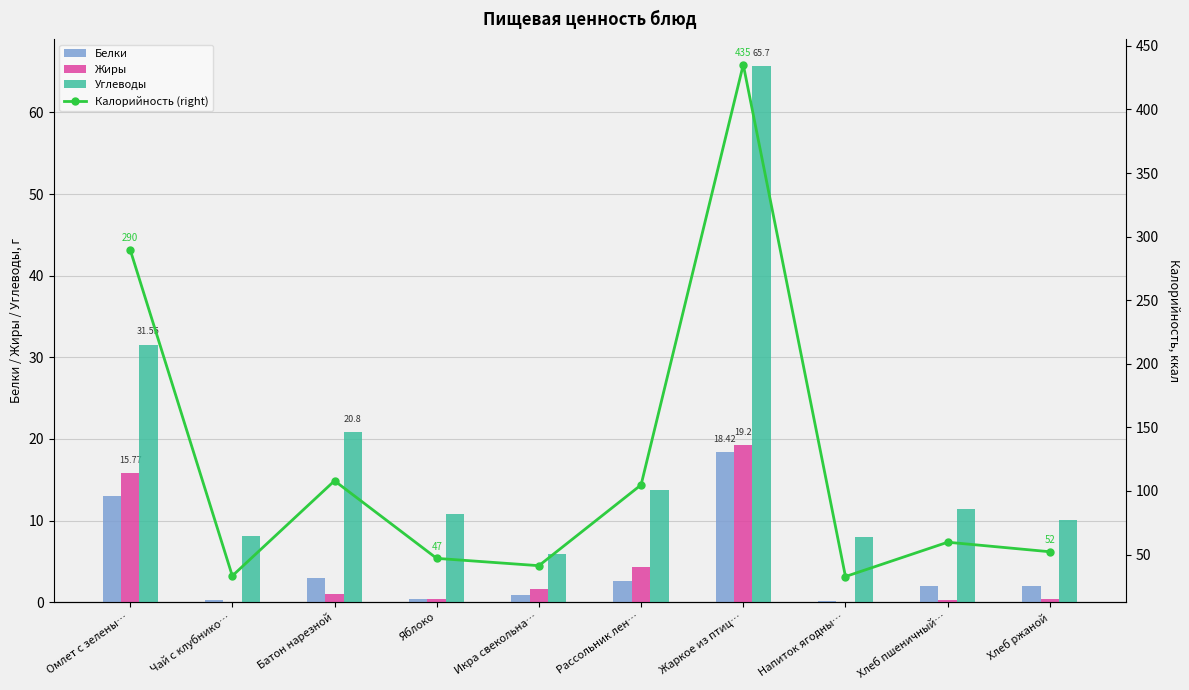

At how many categories does at least one series exceed 86?

4